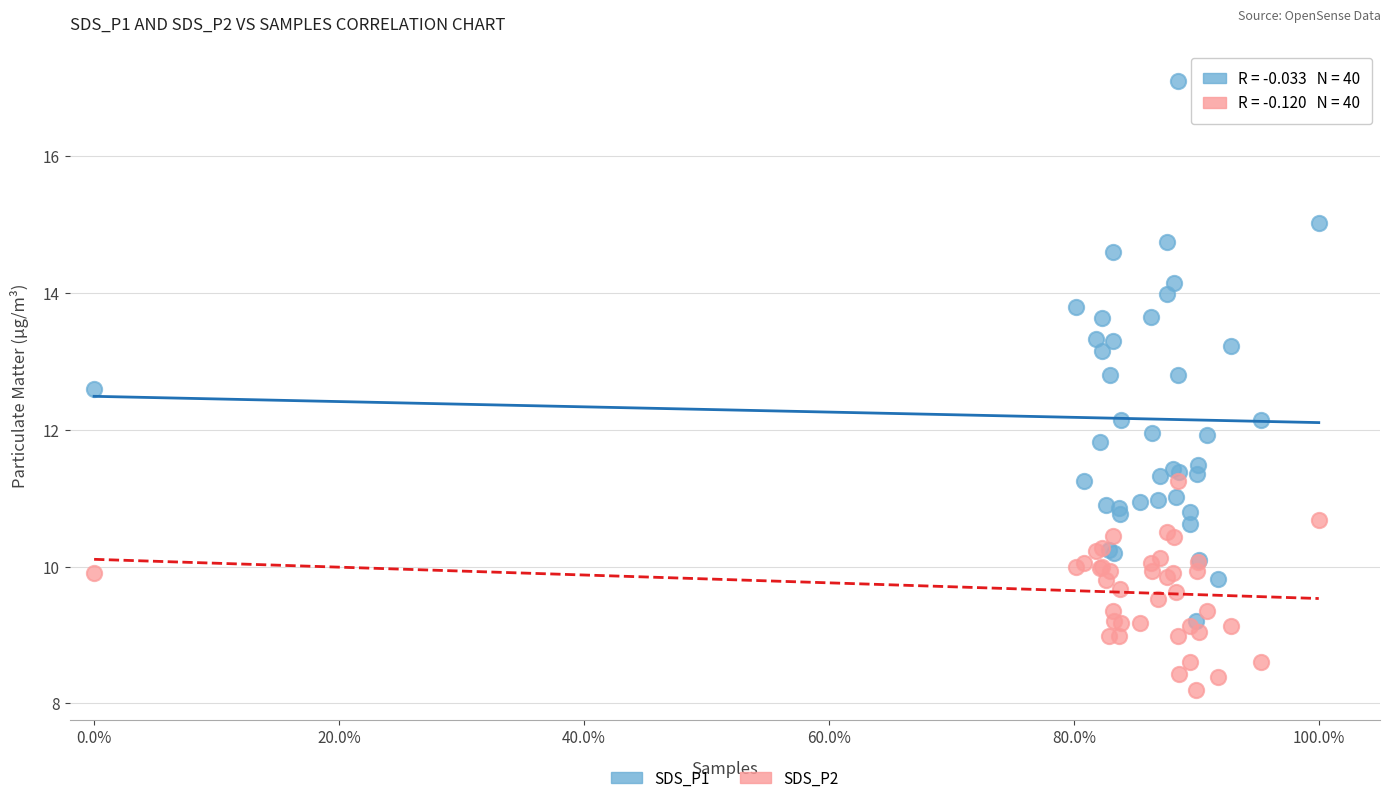

Which series has the widest spread of Y values?

SDS_P1